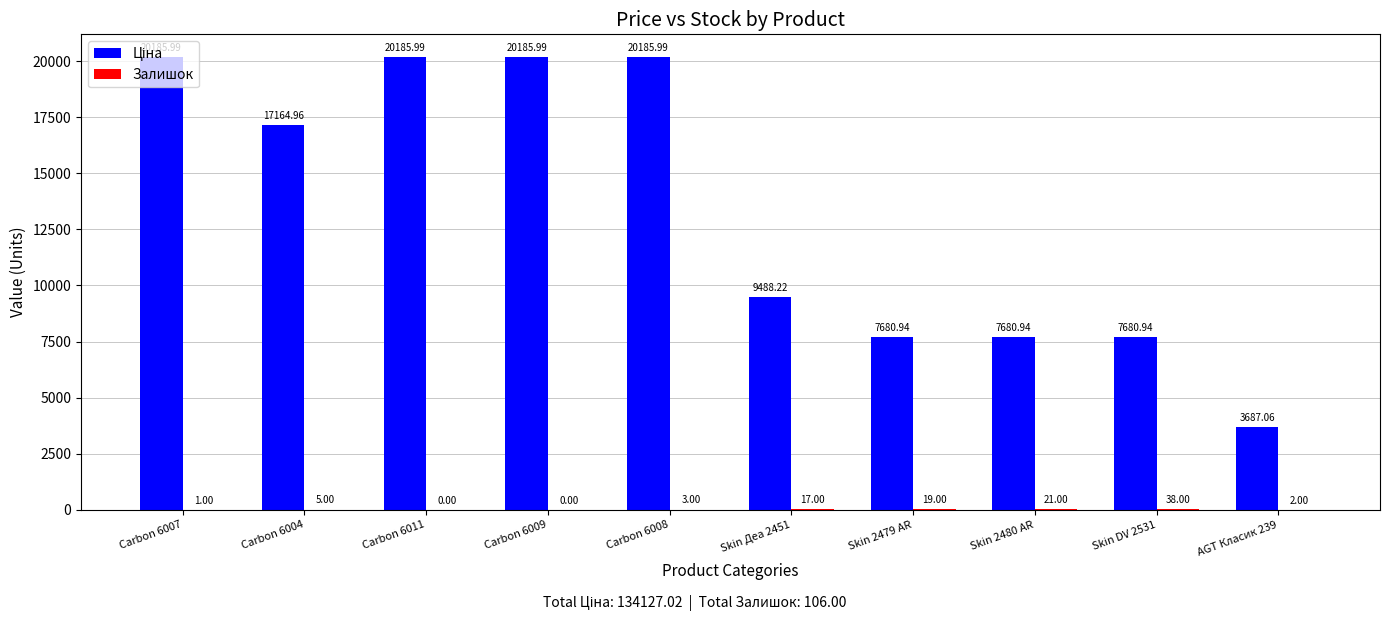

At which category is the sum across all series the highest?

Carbon 6008